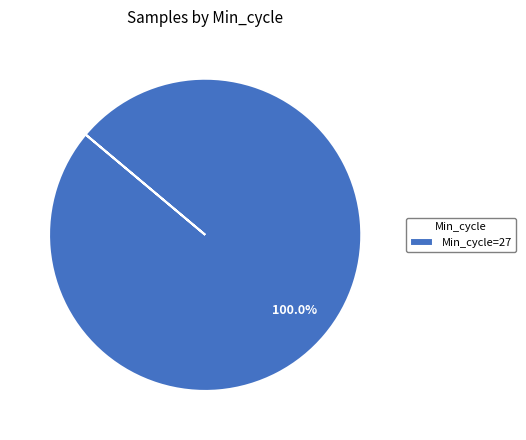

Is there any slice that represents more than half of the pie?

Yes